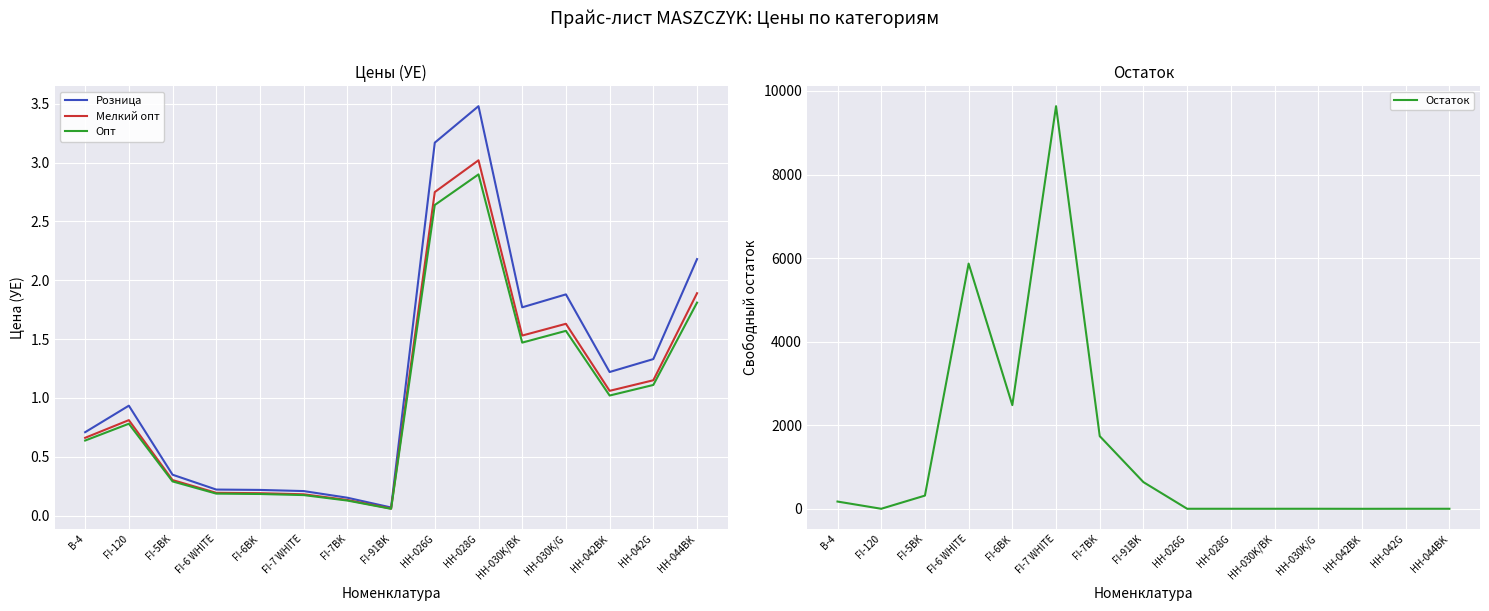

The value of Остаток at FI-6 WHITE is 5868.0. True or false?

True